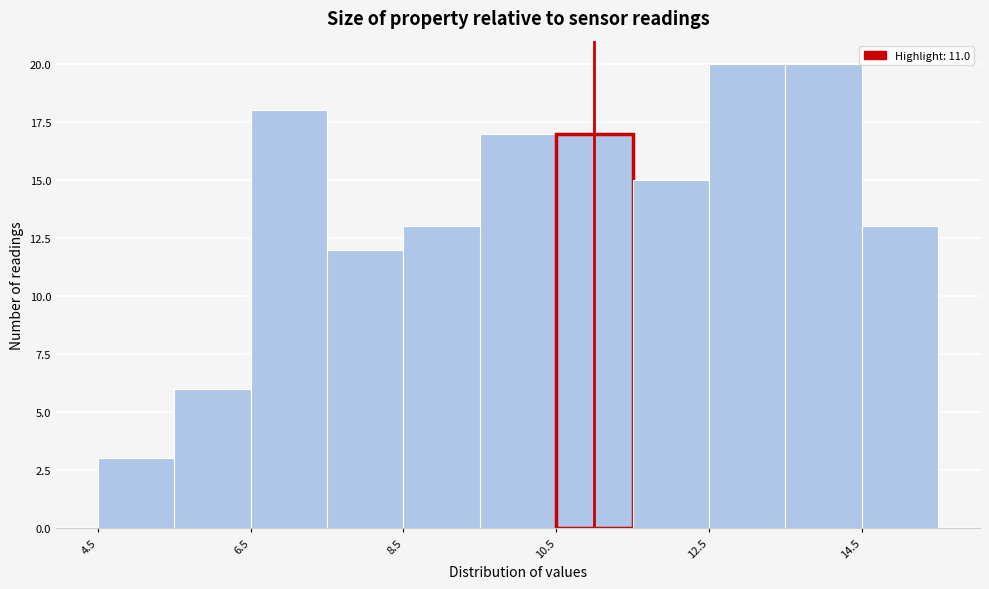

Reading left to right, list every bar in this chart as the range it spans on the x-axis followed by its height. Neither the bar edges nor the heights are printed on the chart, so give them approximately, as read against the axes.

4.5 to 5.5: 3
5.5 to 6.5: 6
6.5 to 7.5: 18
7.5 to 8.5: 12
8.5 to 9.5: 13
9.5 to 10.5: 17
10.5 to 11.5: 17
11.5 to 12.5: 15
12.5 to 13.5: 20
13.5 to 14.5: 20
14.5 to 15.5: 13